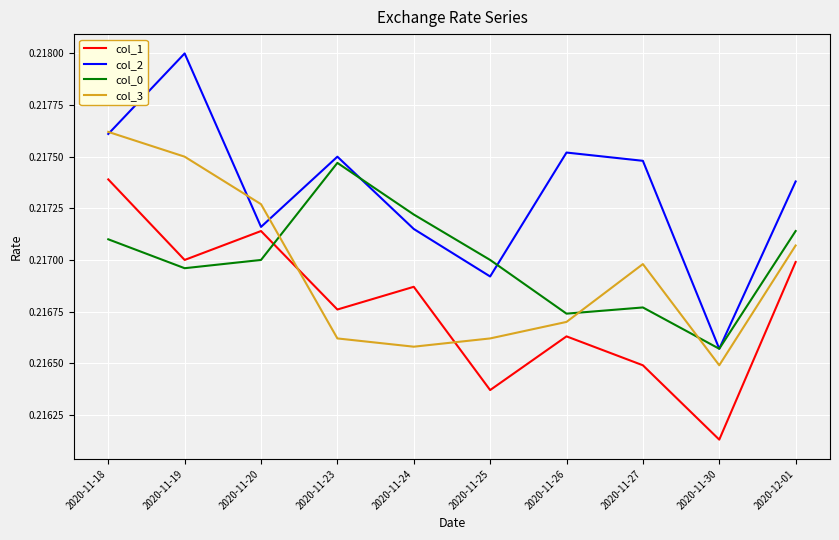

How many times do col_0 and col_1 cross each other?

1